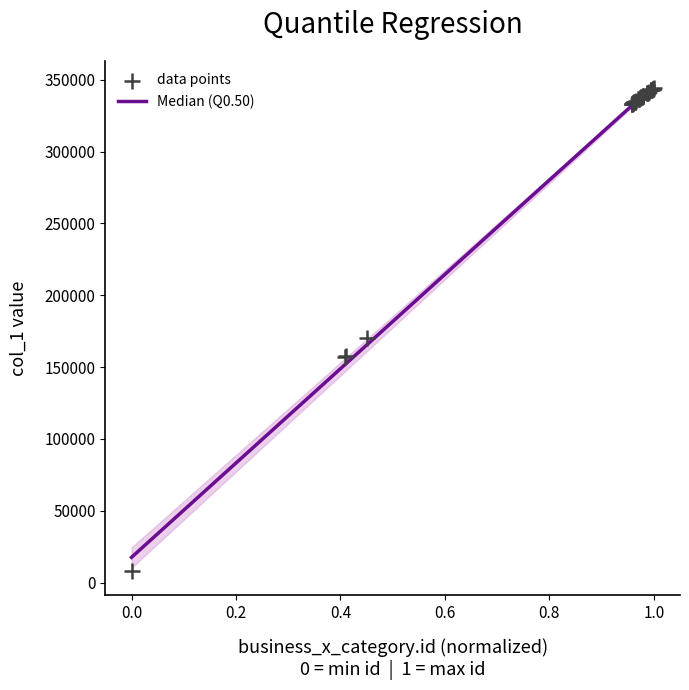

What Y value in the scatter plot is closest to 176241?

170370